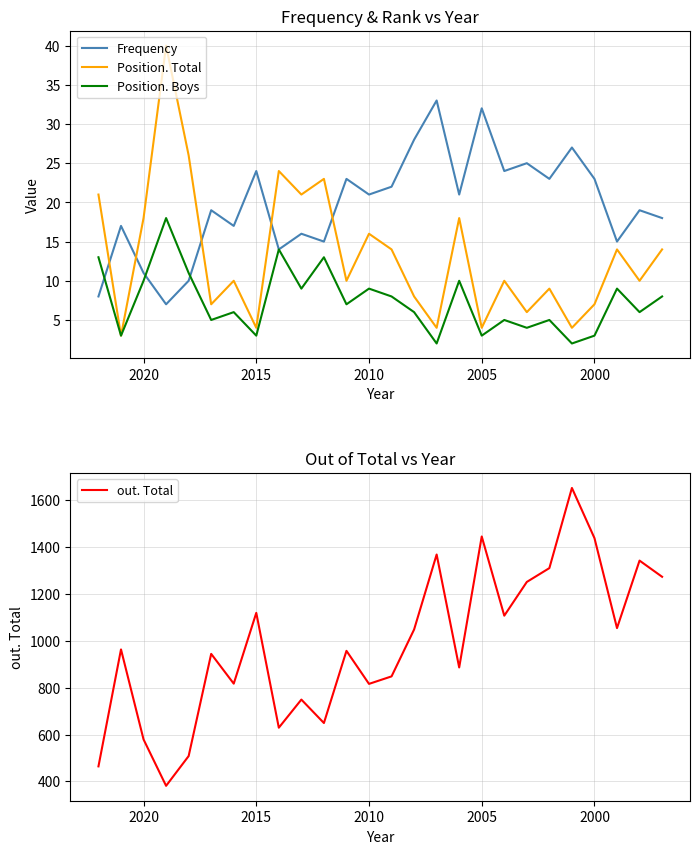

How many values in the Frequency series exceed 21?

11